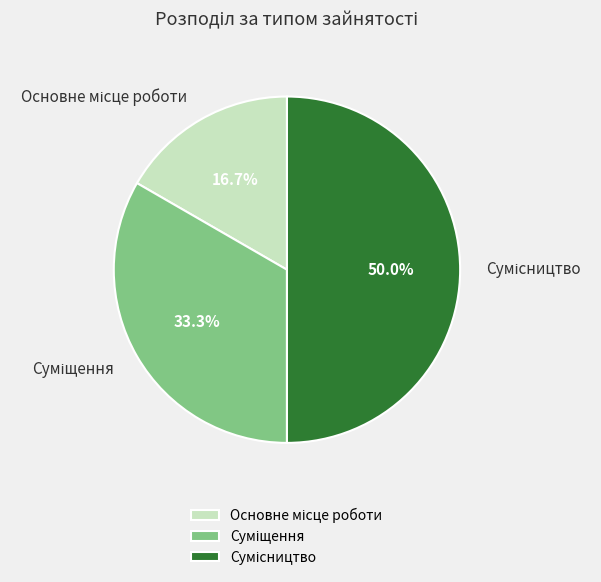

True or false: Сумісництво accounts for 42% of the total.

False